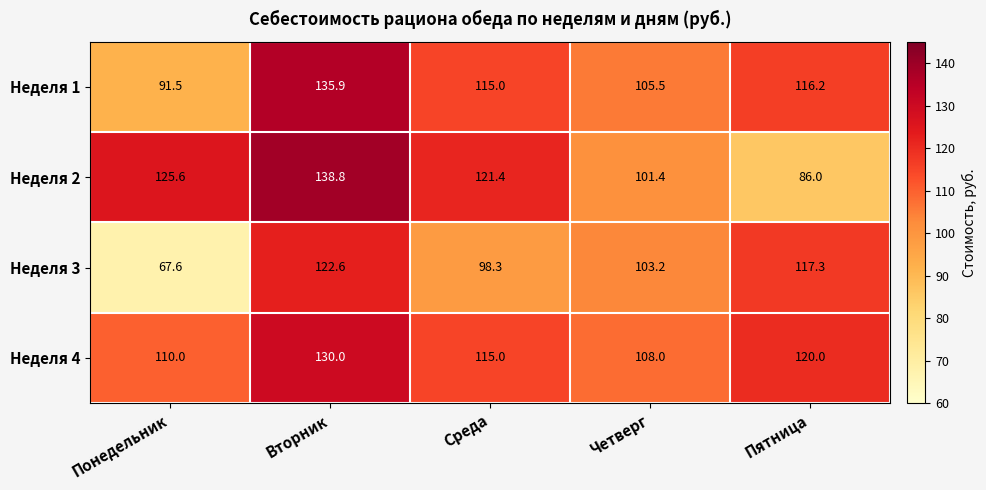

Which series has the largest range (max minus min)?

Неделя 3